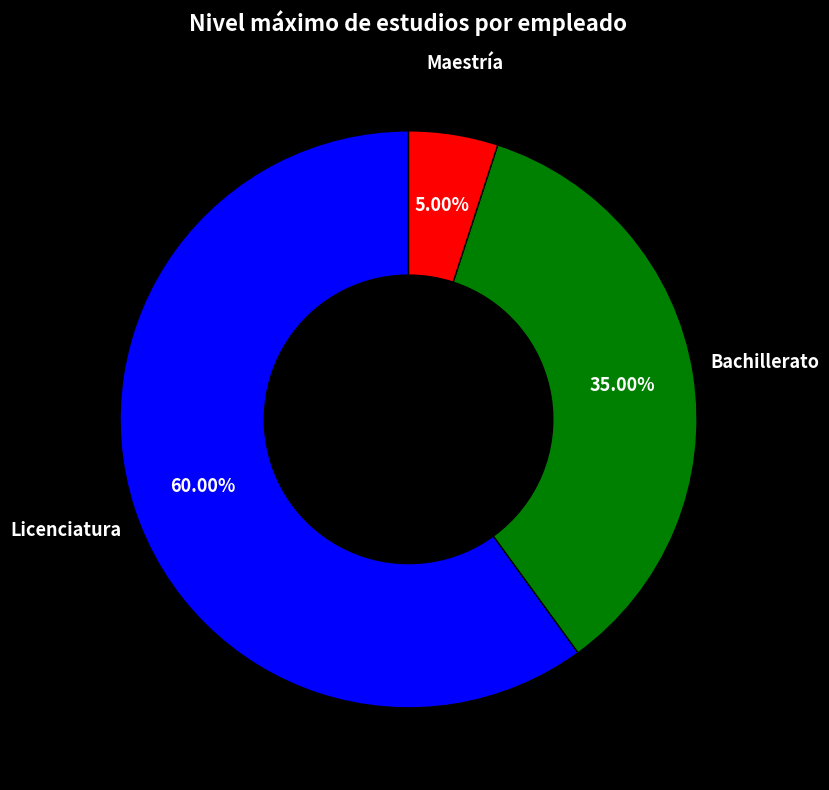

Does any single category account for the majority?

Yes